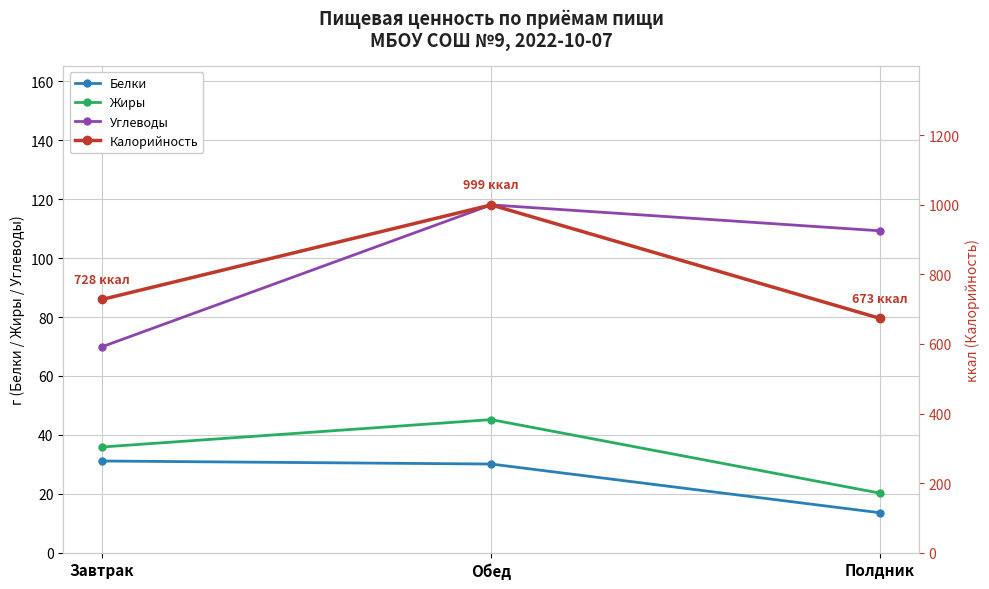

Reading left to right, list all the values displayed in this chart.

Белки: Завтрак=31.1	Обед=30.1	Полдник=13.6
Жиры: Завтрак=35.9	Обед=45.2	Полдник=20.2
Углеводы: Завтрак=69.9	Обед=118.0	Полдник=109.2
Калорийность: Завтрак=727.7	Обед=999.3	Полдник=673.2